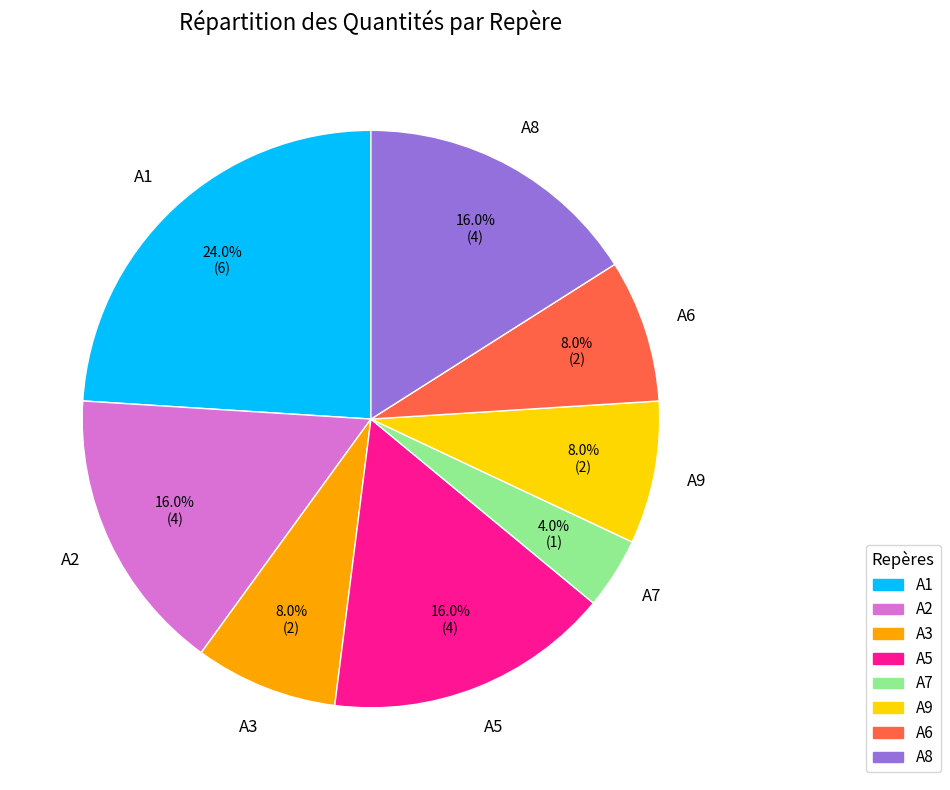

True or false: A9 accounts for 20% of the total.

False